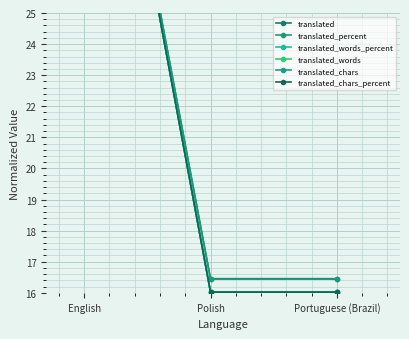

Is the value of translated_words_percent at Polish greater than the value of translated_percent at Portuguese (Brazil)?

No